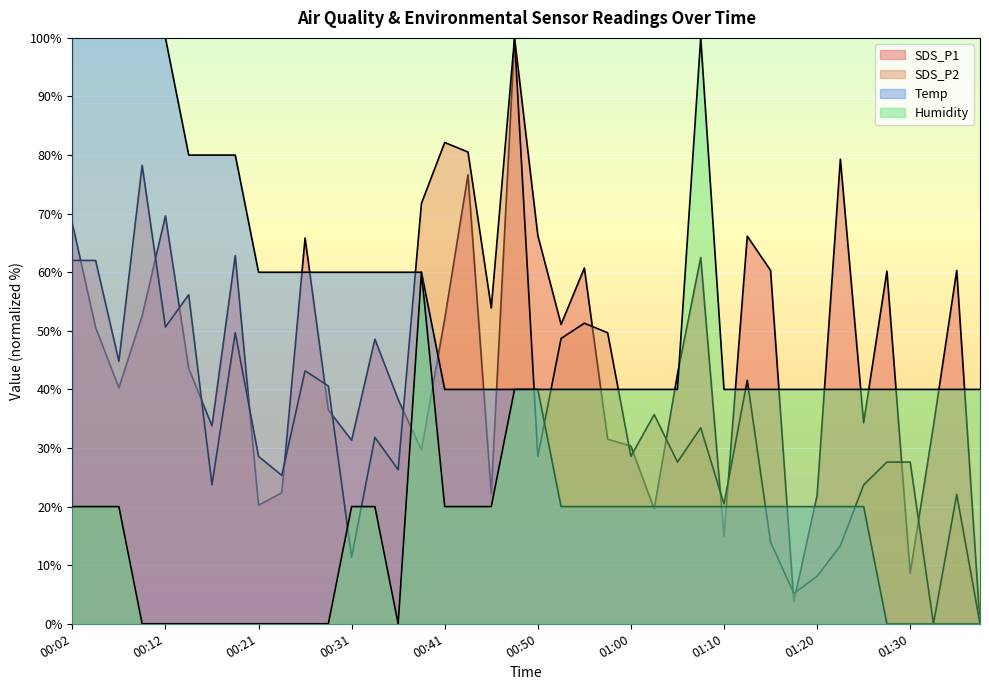

What is the sum of all SDS_P1 values?

1773.4